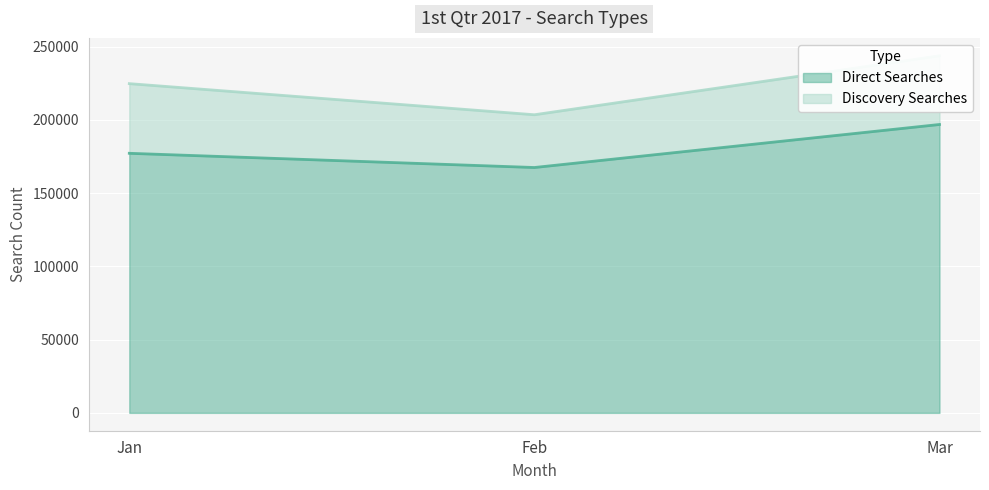

Approximately how many times larger is the value at Jan compared to Mar?

0.9